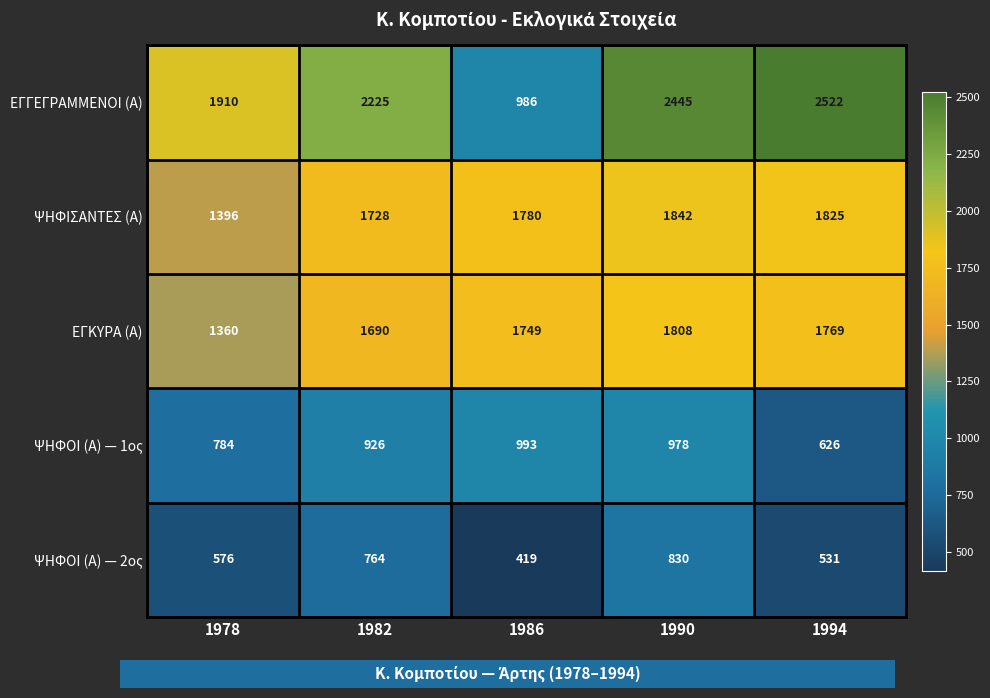

Reading left to right, transcribe all the data shown in this chart.

ΕΓΓΕΓΡΑΜΜΕΝΟΙ (Α): 1910	2225	986	2445	2522
ΨΗΦΙΣΑΝΤΕΣ (Α): 1396	1728	1780	1842	1825
ΕΓΚΥΡΑ (Α): 1360	1690	1749	1808	1769
ΨΗΦΟΙ (Α) — 1ος: 784	926	993	978	626
ΨΗΦΟΙ (Α) — 2ος: 576	764	419	830	531